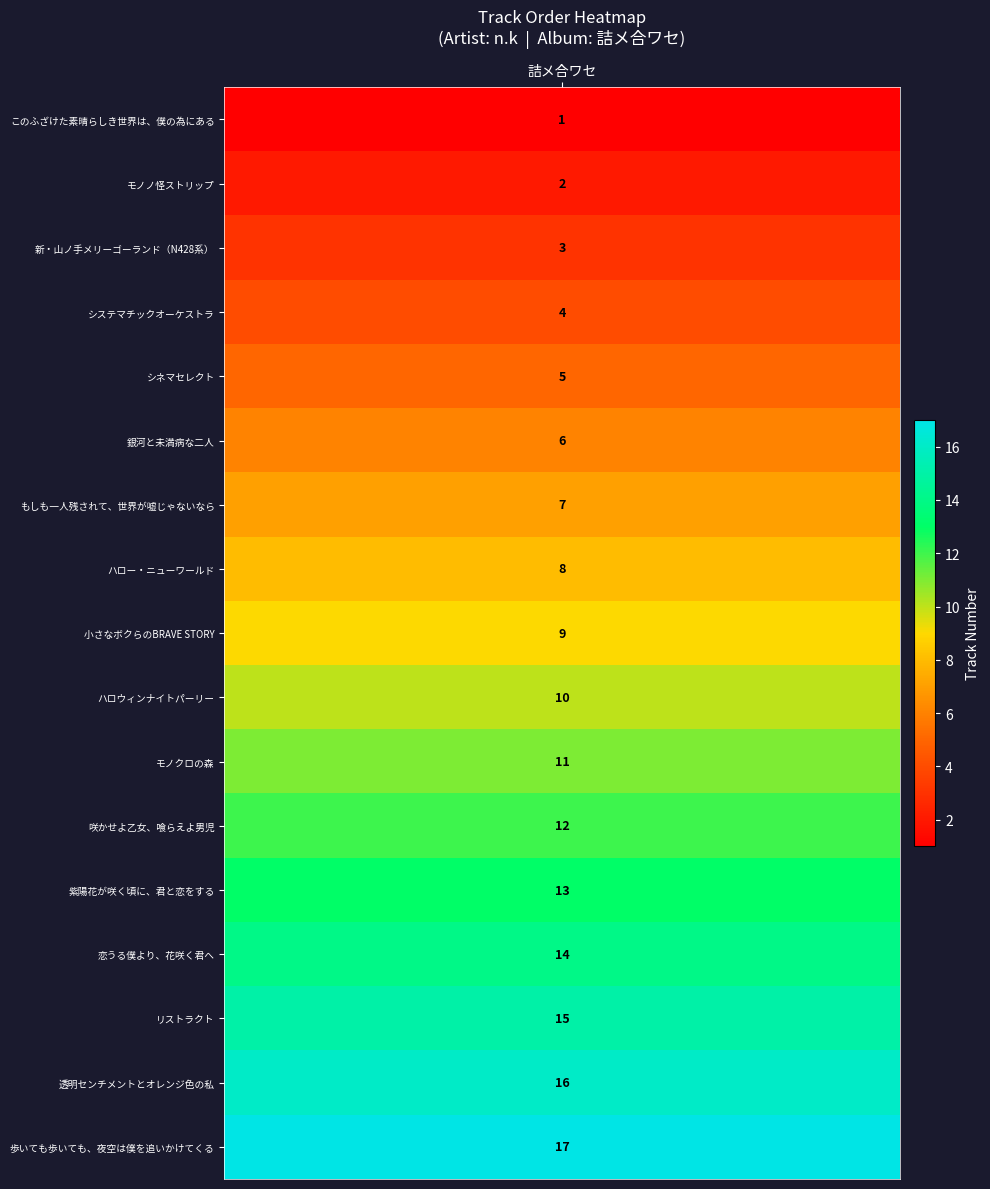

The chart shows a value of 6 at 透明センチメントとオレンジ色の私. True or false?

False